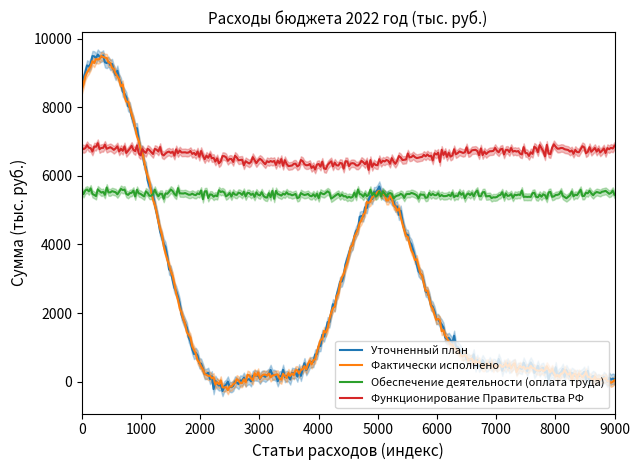

The value of Обеспечение деятельности финансовых органов at Фактически исполнено is 323.0. True or false?

False